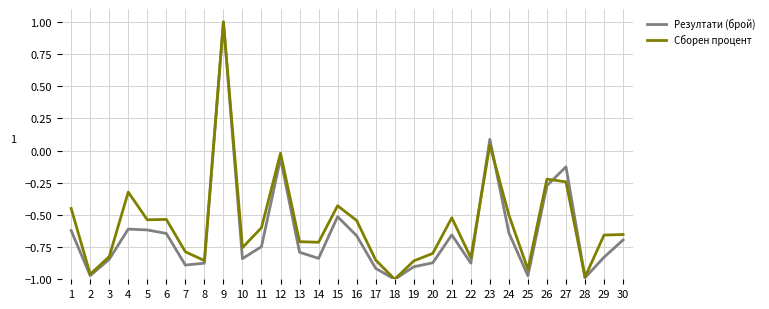

True or false: Резултати (брой) has a value of -0.4 at 22.

False